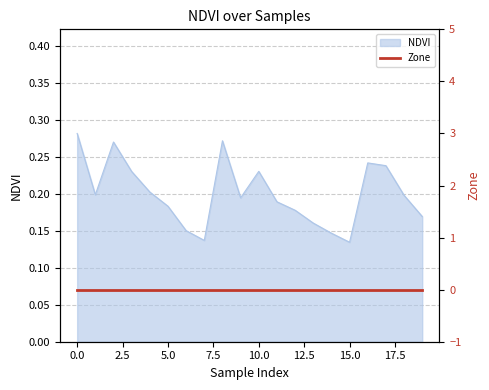

Does the chart display data point markers on the line(s)?

No